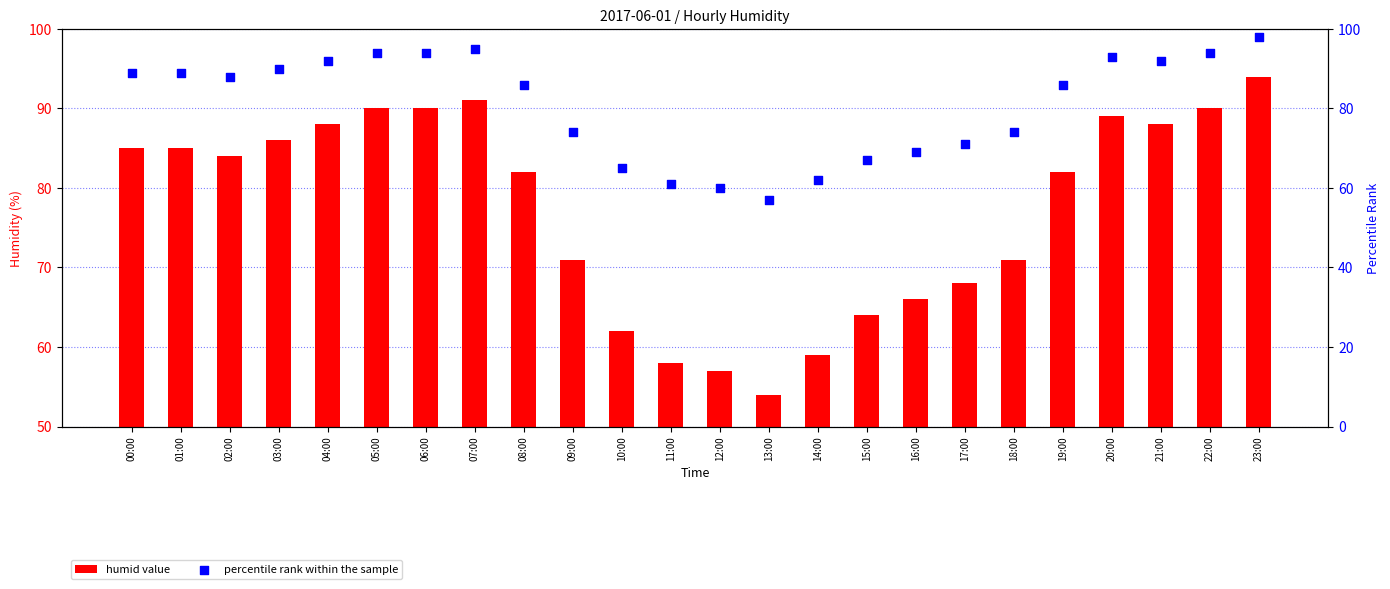

Which series reaches the maximum Y coordinate?

percentile rank within the sample